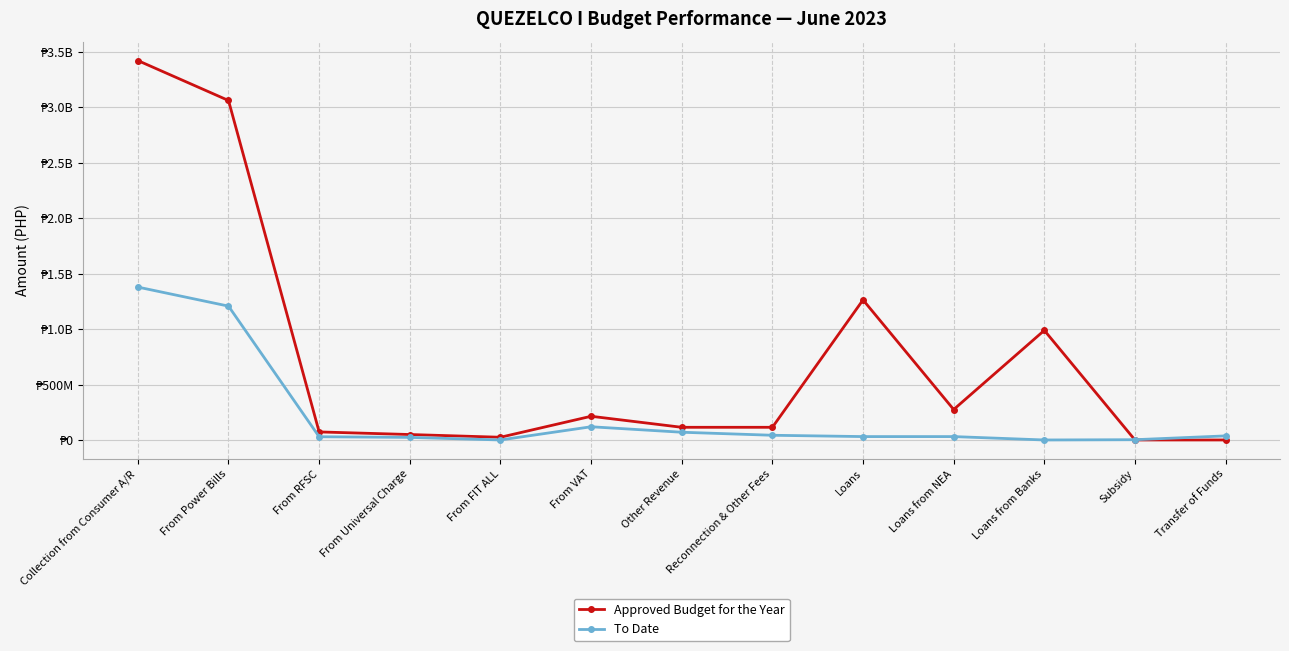

What are all the series names shown in the legend?

Approved Budget for the Year, To Date